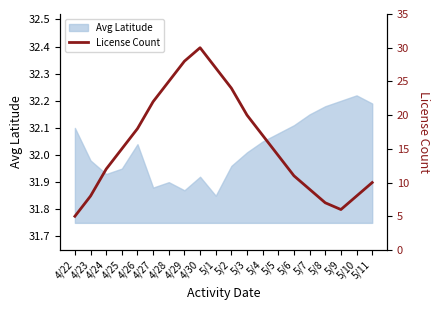

At which category does the chart reach its peak across all series?

4/30